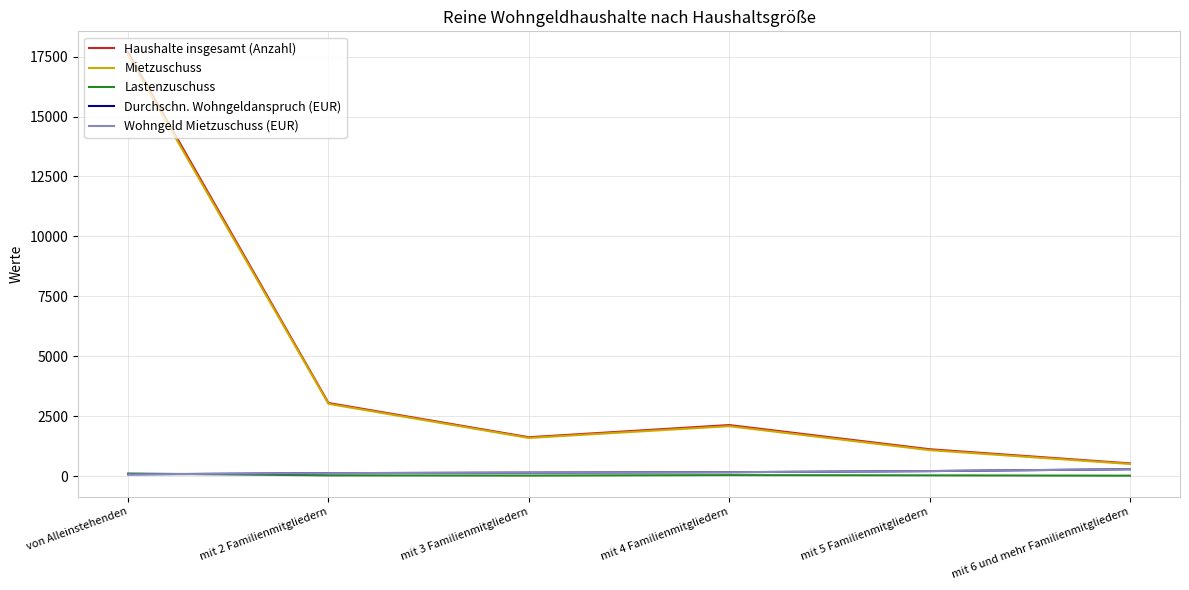

Is the value of Haushalte insgesamt (Anzahl) at mit 5 Familienmitgliedern greater than the value of Lastenzuschuss at mit 4 Familienmitgliedern?

Yes